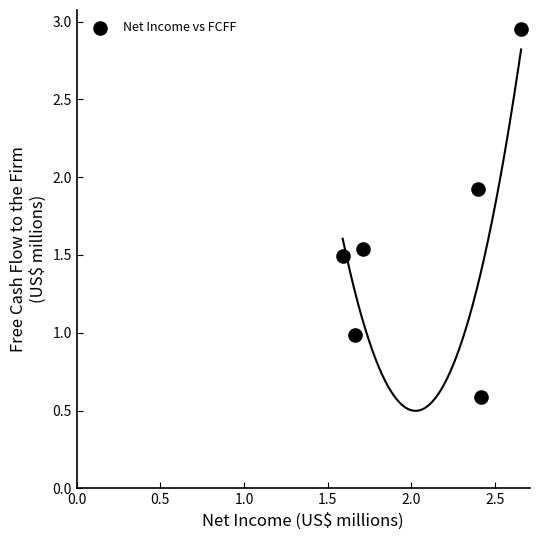

What is the average Y value?

1.6